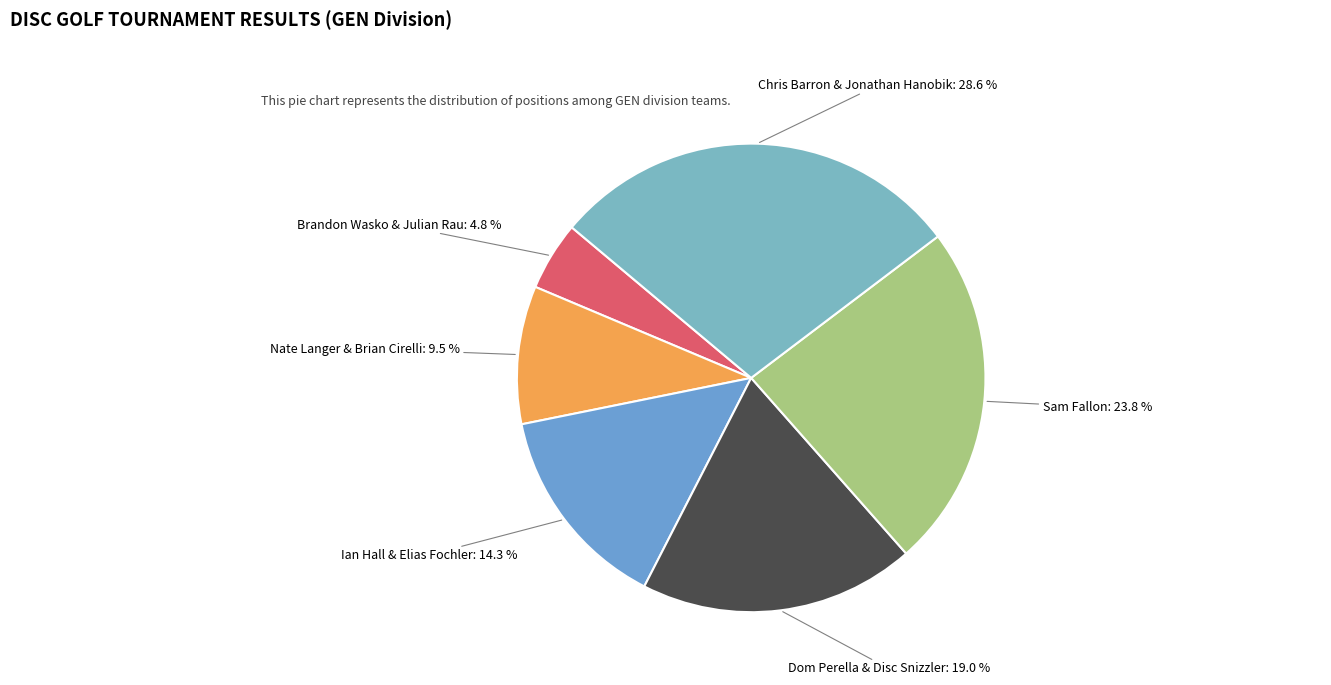

Does any single category account for the majority?

No